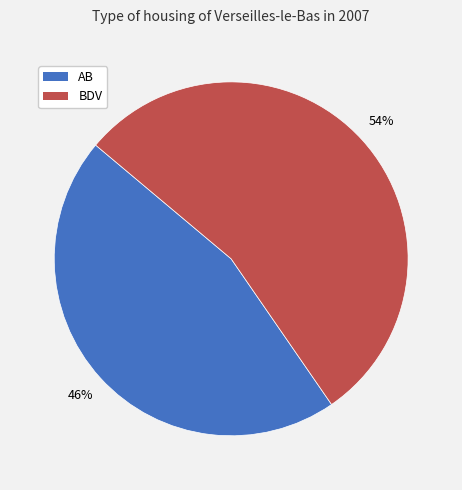

Does any single category account for the majority?

Yes